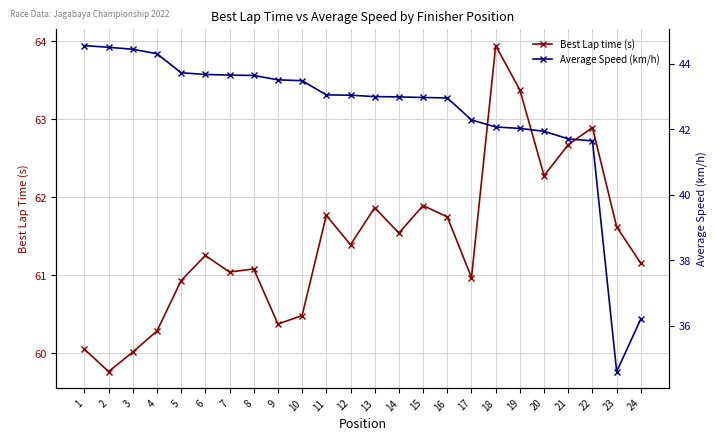

True or false: Best Lap time (s) and Average Speed (km/h) cross at least once.

False